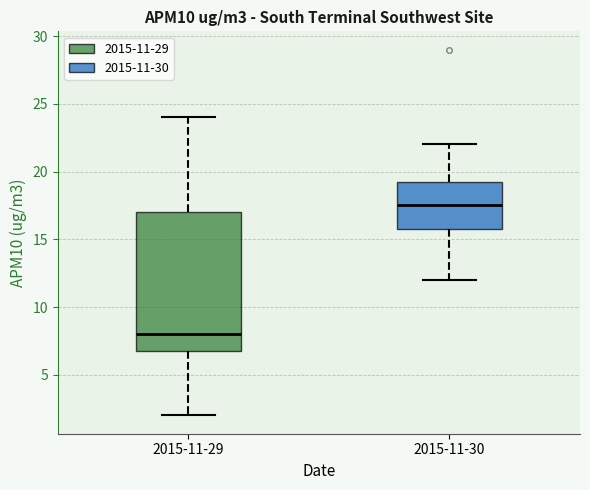

Reading left to right, read every box against the y-axis: the position of its median line, the range the box covers, and the ends of its whiskers. The values are not printed on the chart, so give them approximately, as read against the axis.

2015-11-29: median 8.0, box 7.0 to 17.0, whiskers 2.0 to 24.0
2015-11-30: median 17.5, box 16.0 to 19.5, whiskers 12.0 to 22.0